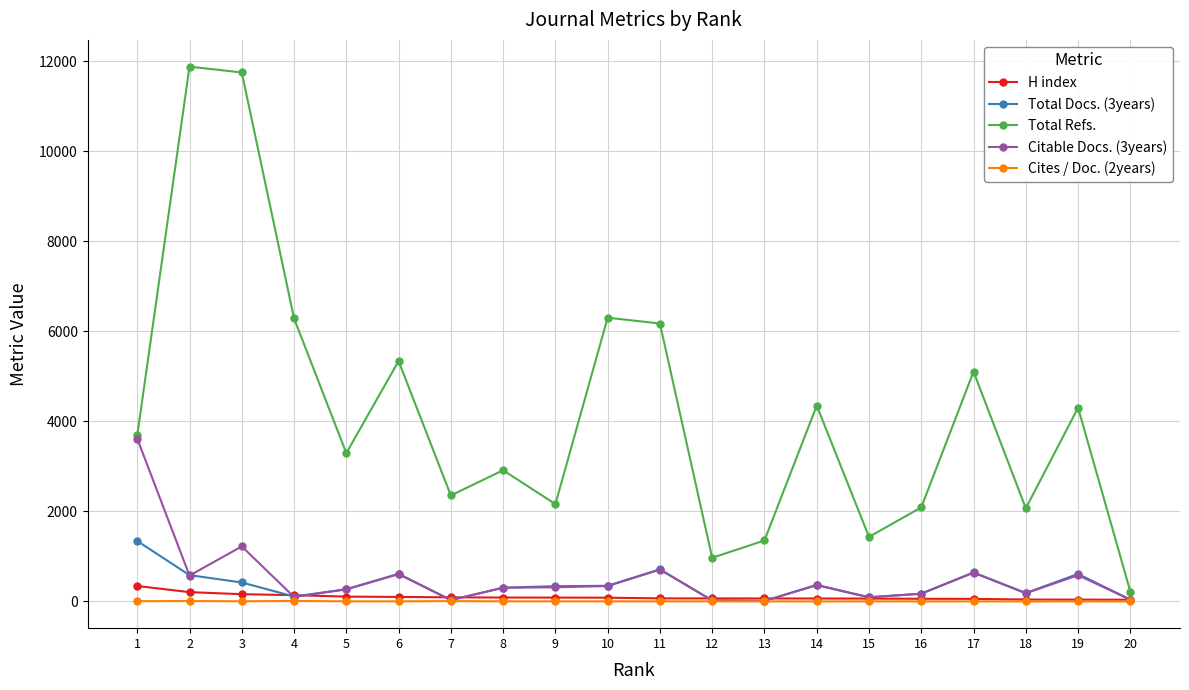

True or false: Total Docs. (3years) and Total Refs. cross at least once.

False